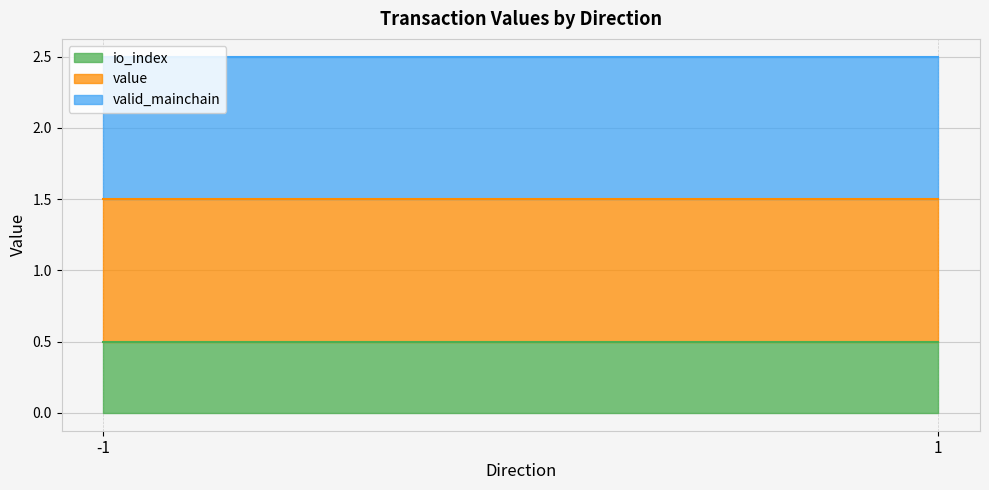

What are all the series names shown in the legend?

io_index, value, valid_mainchain